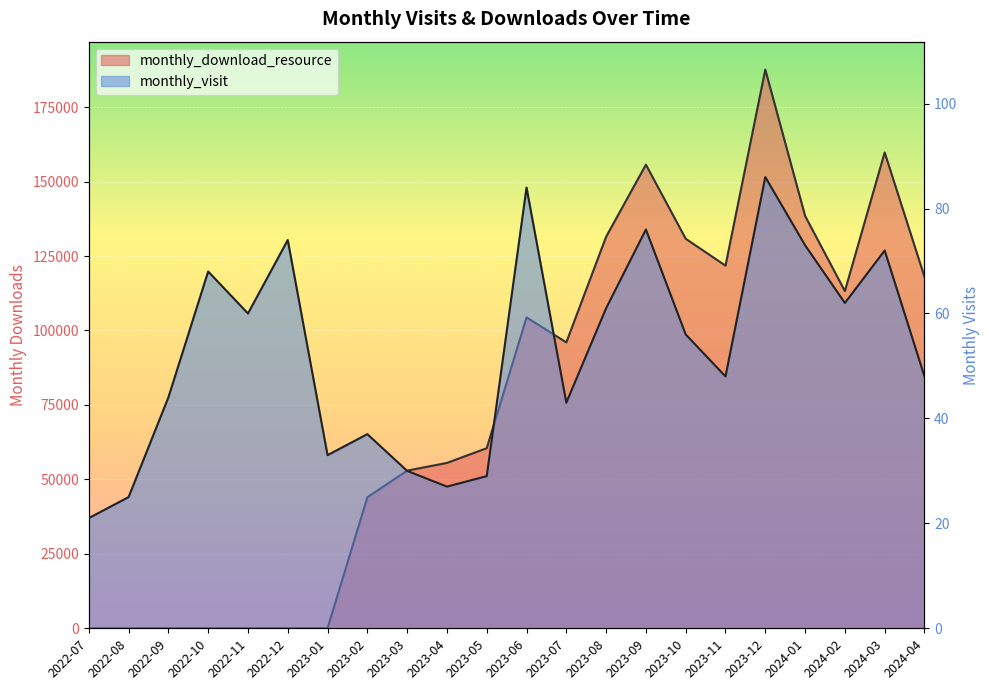

True or false: monthly_visit has a value of 51 at 2023-03.

False